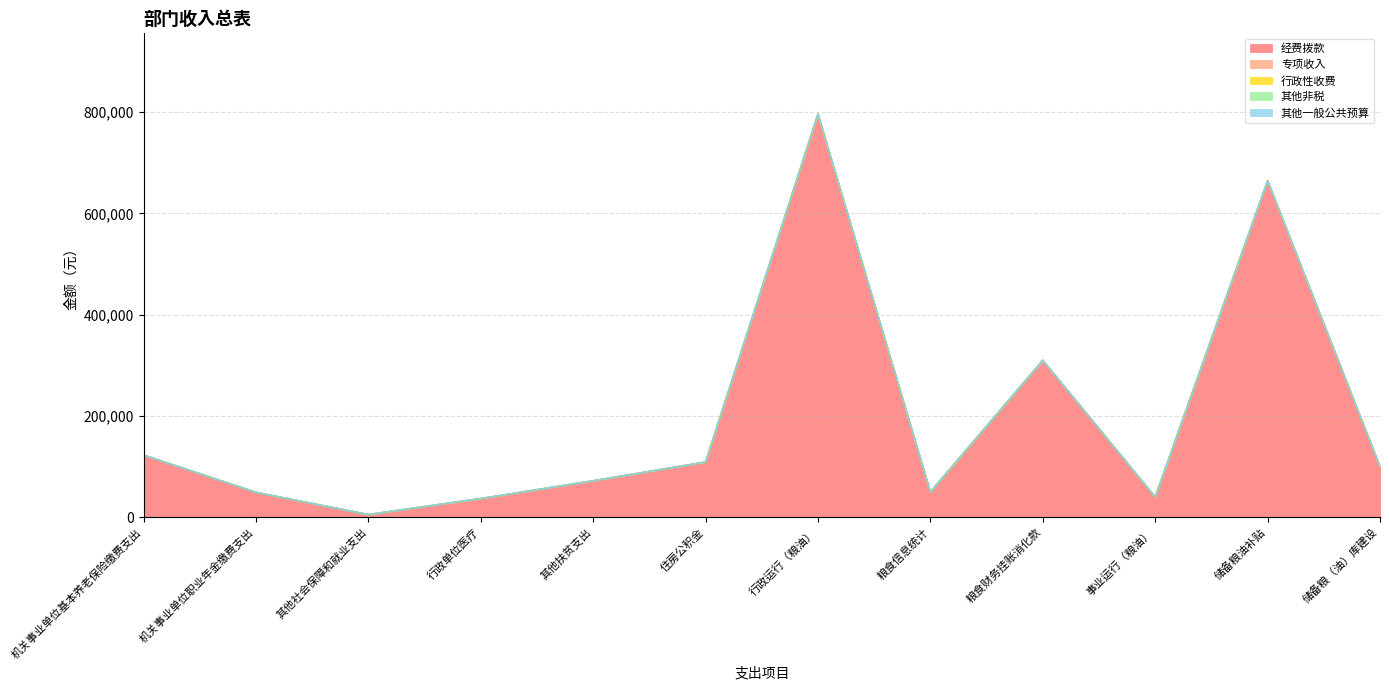

At how many categories does at least one series exceed 11276?

11